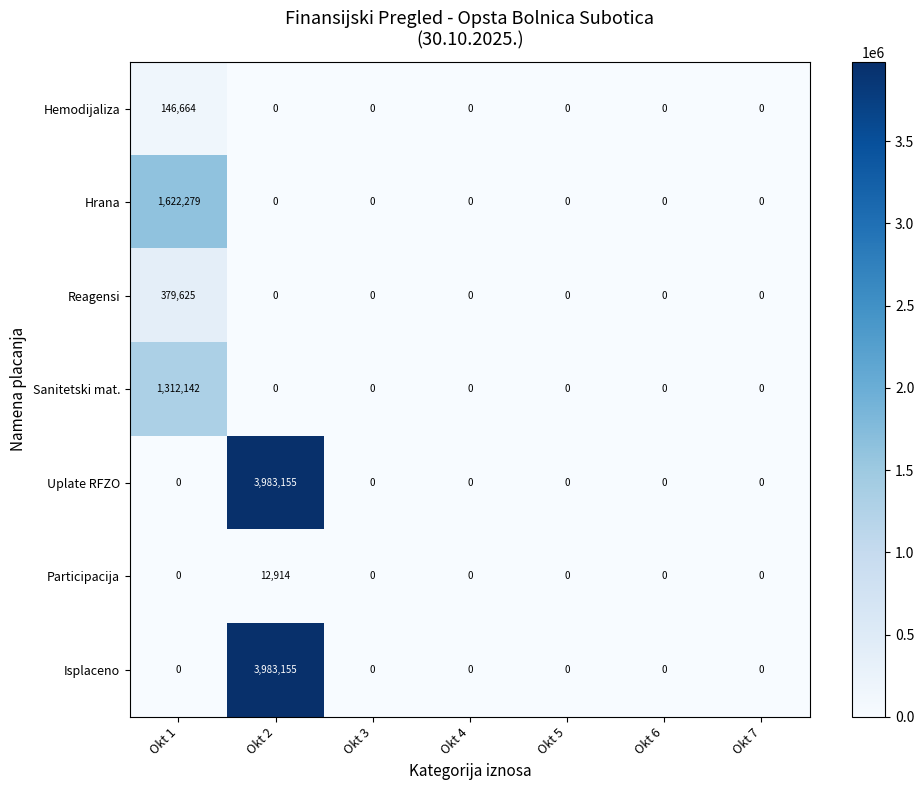

What is the spread (max minus min) of values at Okt 1?

1622279